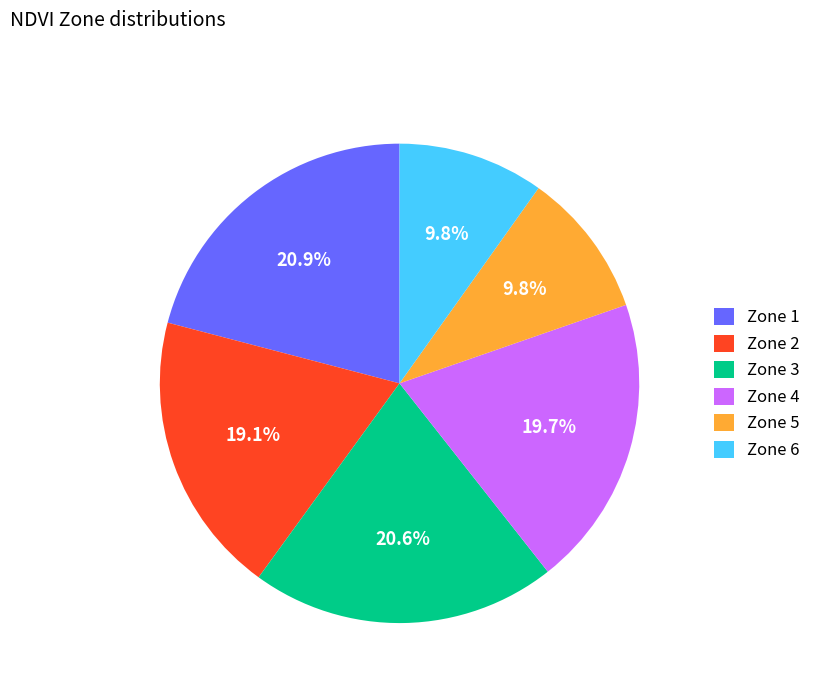

What percentage is the Zone 5 slice, to the nearest percent?

10%